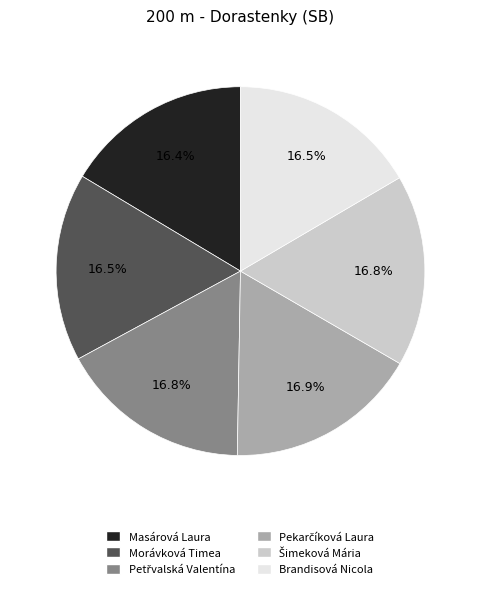

Is there any slice that represents more than half of the pie?

No